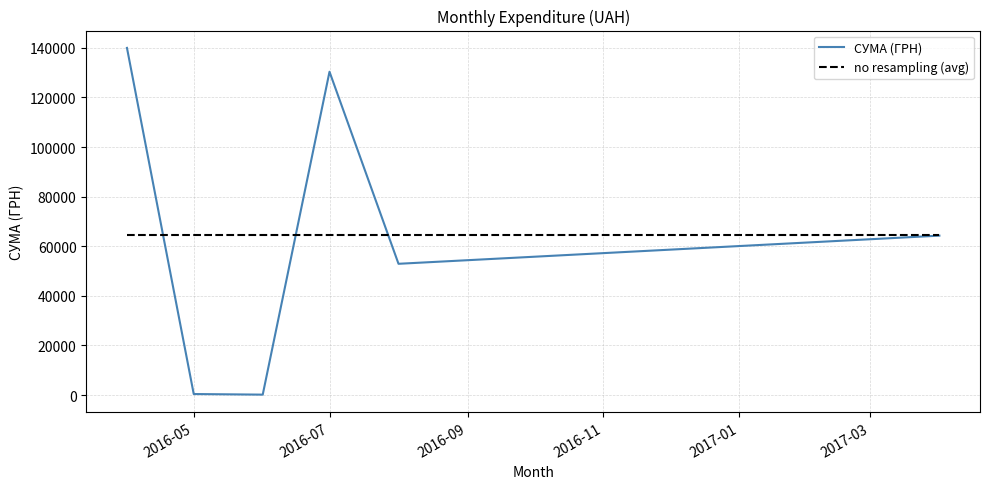

List the series in order of their peak value, lowest first.

no resampling (avg), СУМА (ГРН)